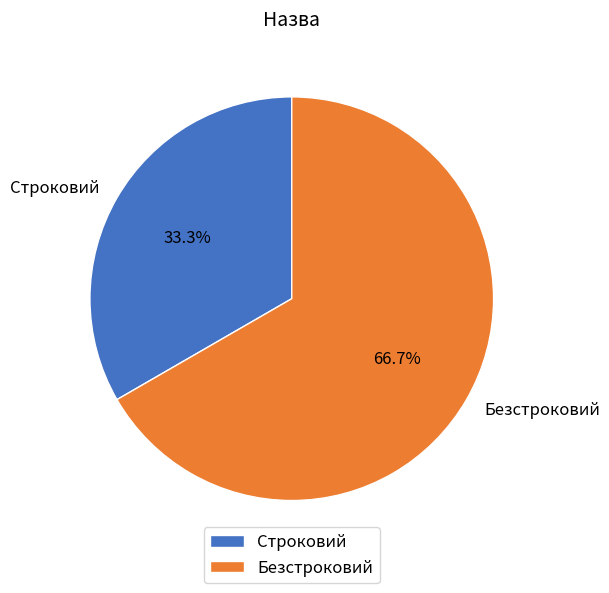

Is the sum of Безстроковий and Строковий greater than half?

Yes